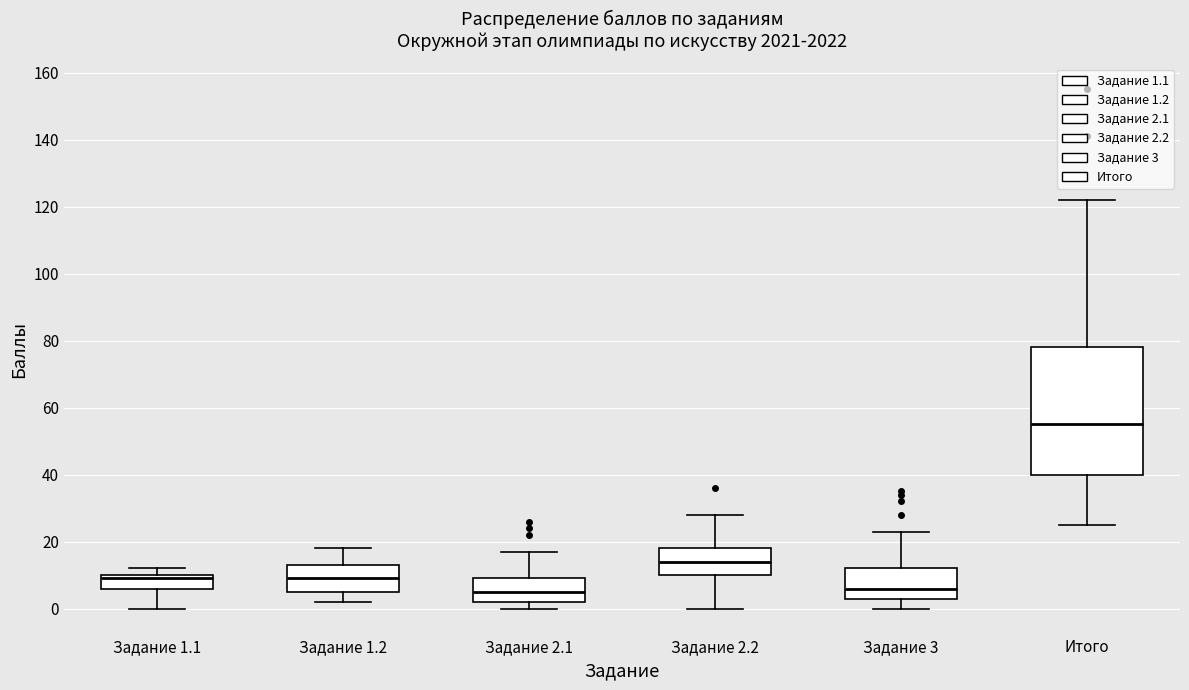

Reading left to right, transcribe this box plot: for each box, give where its median line is, the range the box spans, and where its two whiskers end, as read against the y-axis. The values are not printed on the chart, so give them approximately, as read against the axis.

Задание 1.1: median 10 (just below the box's upper edge), box 6 to 10, whiskers 0 to 12
Задание 1.2: median 10, box 6 to 14, whiskers 2 to 18
Задание 2.1: median 6, box 2 to 10, whiskers 0 to 18
Задание 2.2: median 14, box 10 to 18, whiskers 0 to 28
Задание 3: median 6, box 4 to 12, whiskers 0 to 24
Итого: median 56, box 40 to 78, whiskers 26 to 122